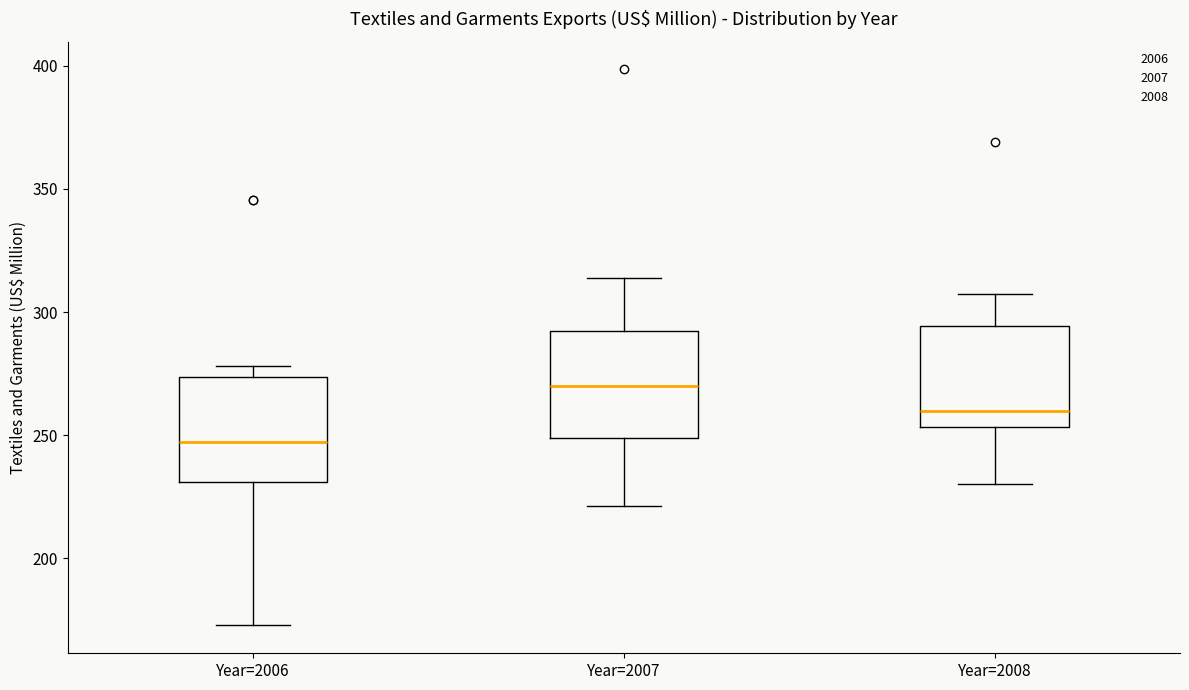

Reading left to right, transcribe this box plot: for each box, give where its median line is, the range the box spans, and where its two whiskers end, as read against the y-axis. The values are not printed on the chart, so give them approximately, as read against the axis.

Year=2006: median 245, box 230 to 275, whiskers 175 to 280
Year=2007: median 270, box 250 to 290, whiskers 220 to 315
Year=2008: median 260, box 255 to 295, whiskers 230 to 305